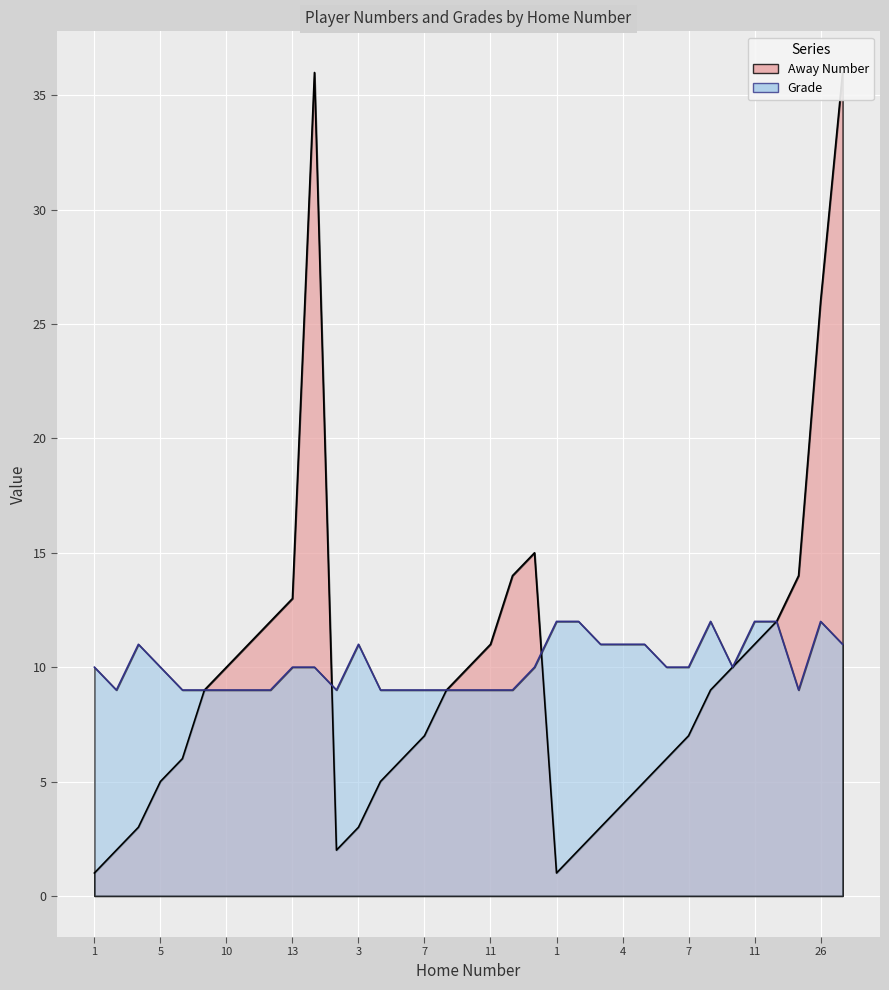

What is the label of the 27th point from the right?

12